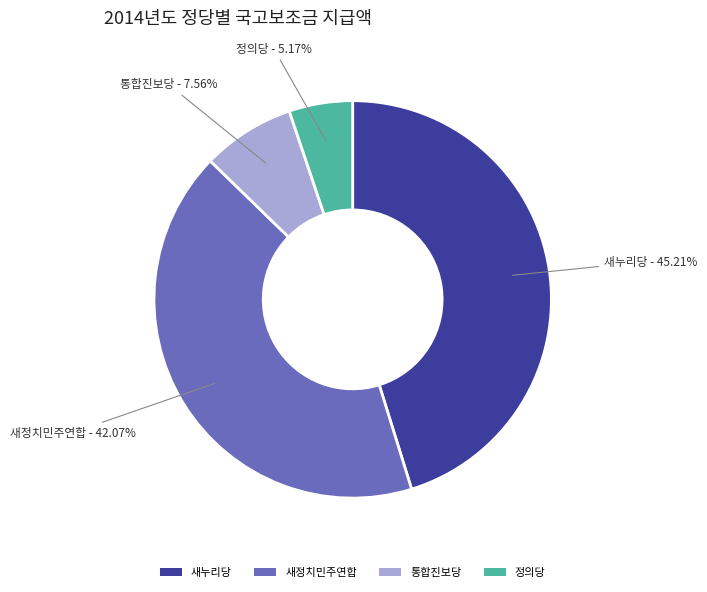

Approximately how many times larger is the value at 정의당 compared to 통합진보당?

0.7